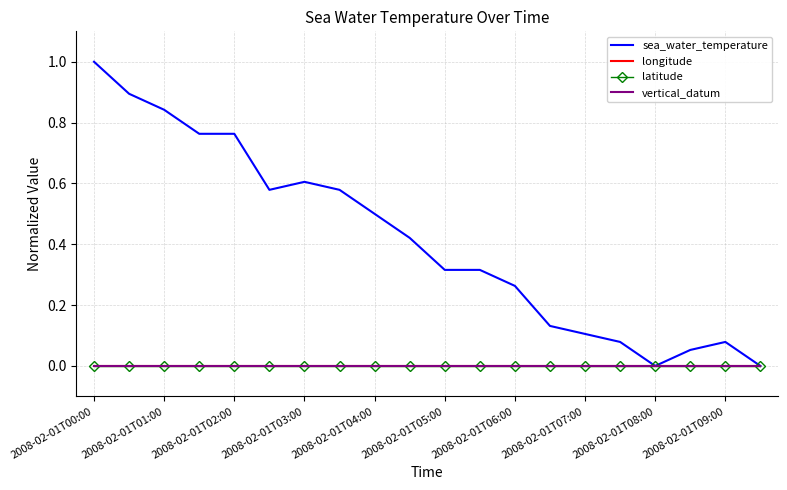

True or false: sea_water_temperature and vertical_datum cross at least once.

False